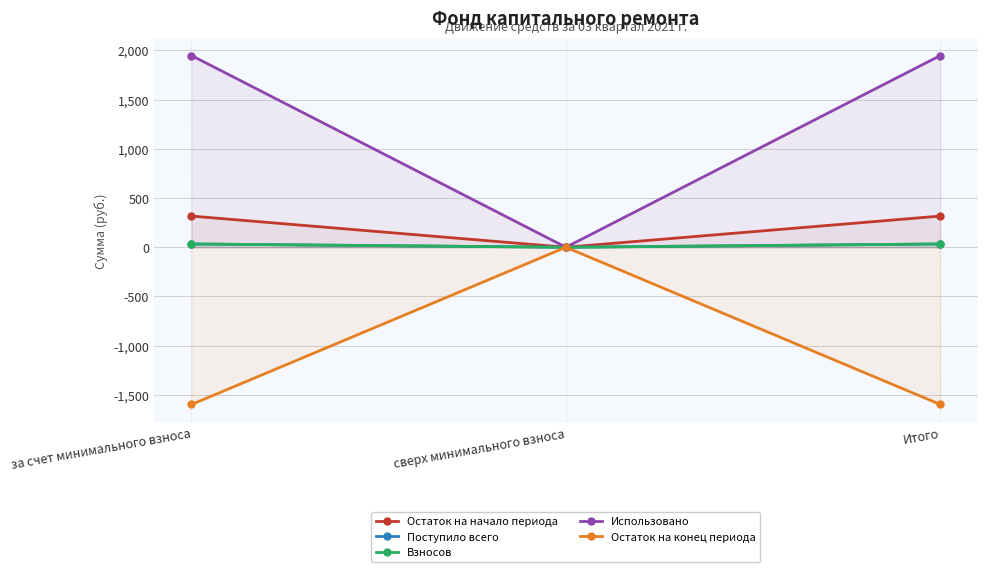

What is the spread (max minus min) of values at Итого?

3543.4